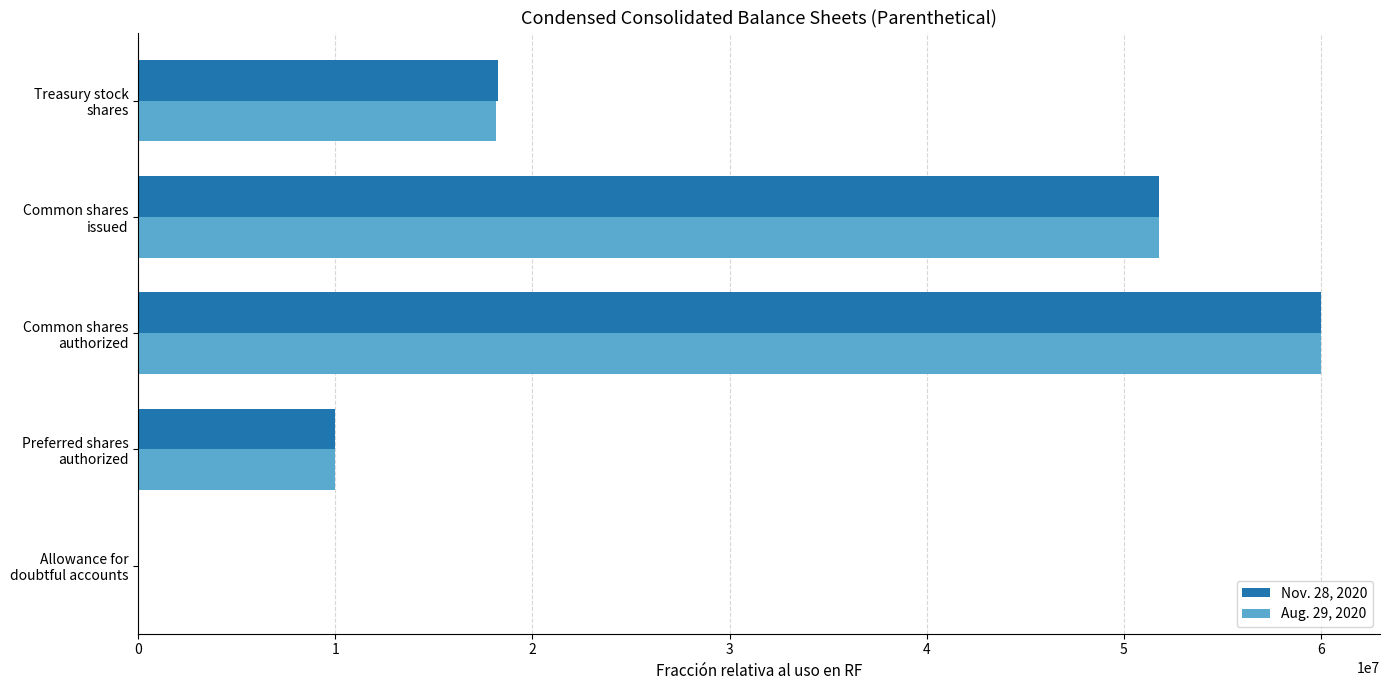

What is the greatest value displayed?

60000000